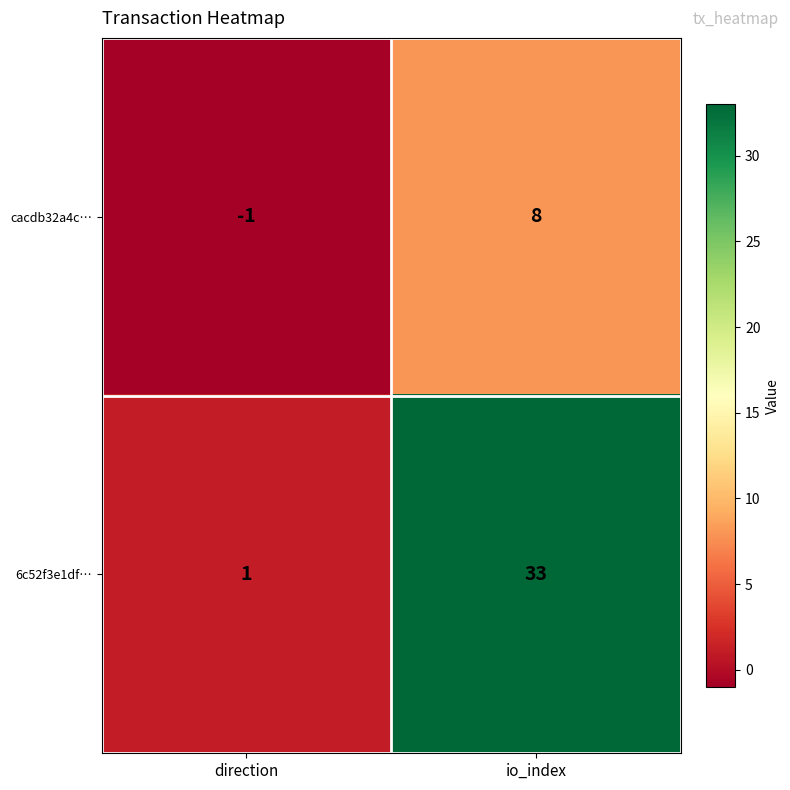

List the labels in order of cacdb32a4c… value, largest first.

io_index, direction